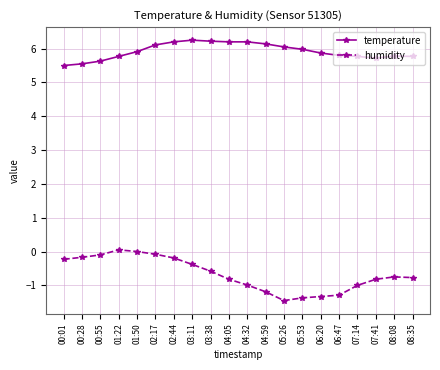

Is the value of temperature at 05:53 greater than the value of humidity at 07:41?

Yes